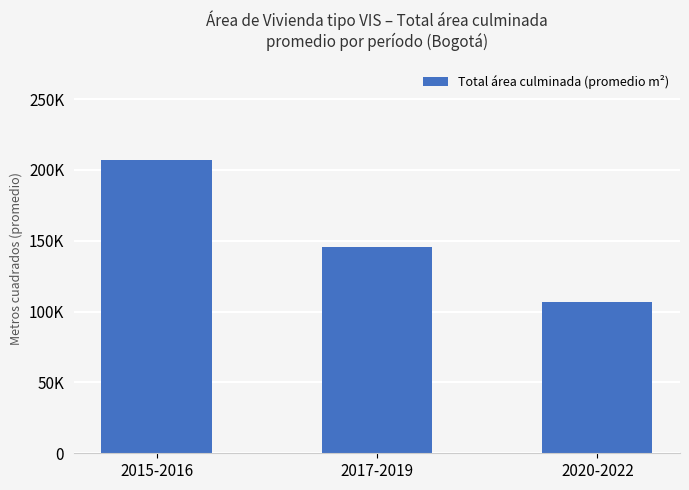

What is the average value?

153055.9